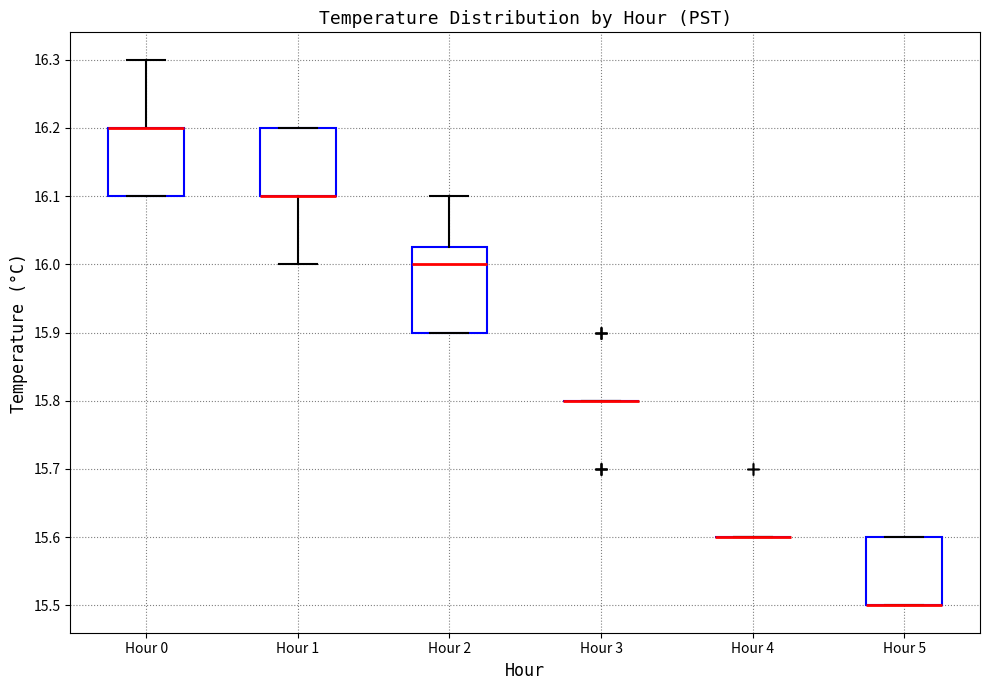

Reading left to right, read every box against the y-axis: the position of its median line, the range the box covers, and the ends of its whiskers. The values are not printed on the chart, so give them approximately, as read against the axis.

Hour 0: median 16.20 (drawn on the box's upper edge), box 16.10 to 16.20, whiskers 16.10 to 16.30
Hour 1: median 16.10 (drawn on the box's lower edge), box 16.10 to 16.20, whiskers 16.00 to 16.20
Hour 2: median 16.00, box 15.90 to 16.03, whiskers 15.90 to 16.10
Hour 3: box collapsed to a line at 15.80, whiskers 15.80 to 15.80
Hour 4: box collapsed to a line at 15.60, whiskers 15.60 to 15.60
Hour 5: median 15.50 (drawn on the box's lower edge), box 15.50 to 15.60, whiskers 15.50 to 15.60